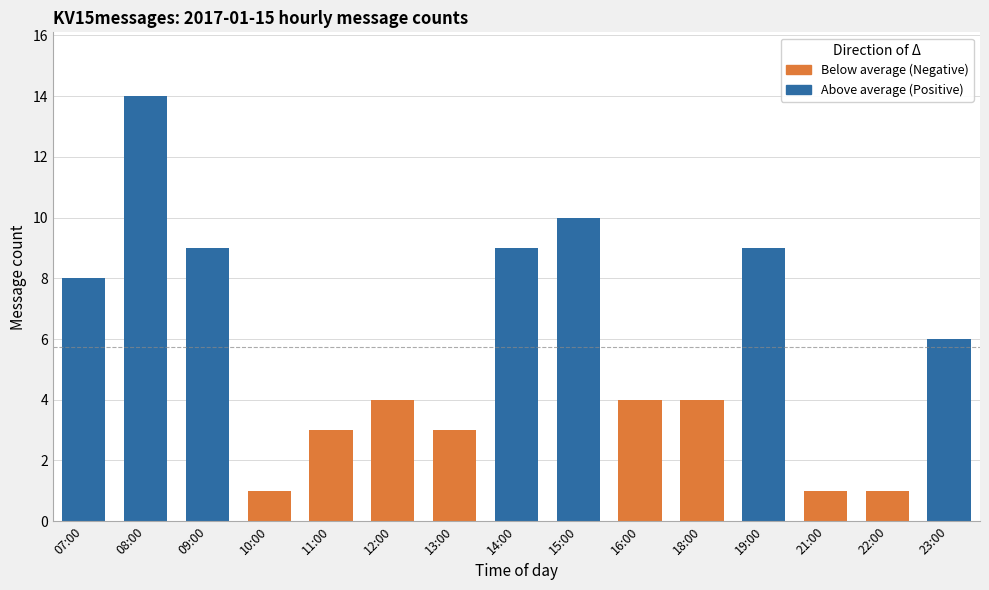

Which has a higher value, 13:00 or 09:00?

09:00